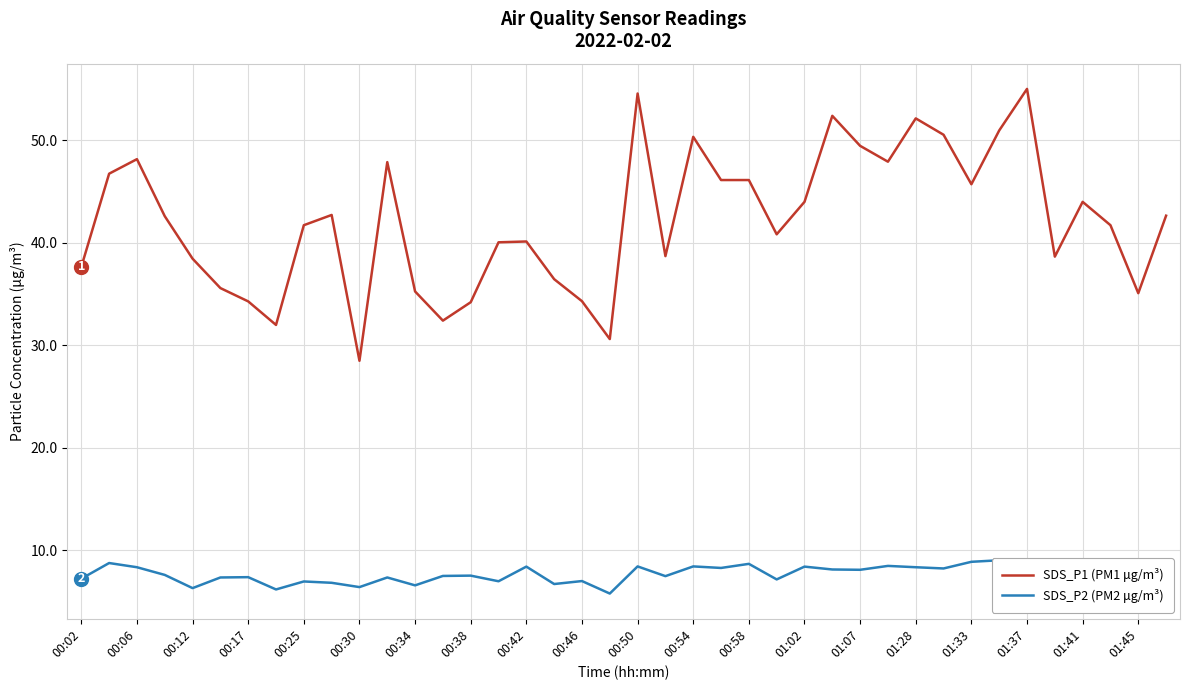

True or false: SDS_P1 (PM1 μg/m³) and SDS_P2 (PM2 μg/m³) intersect in this chart.

False